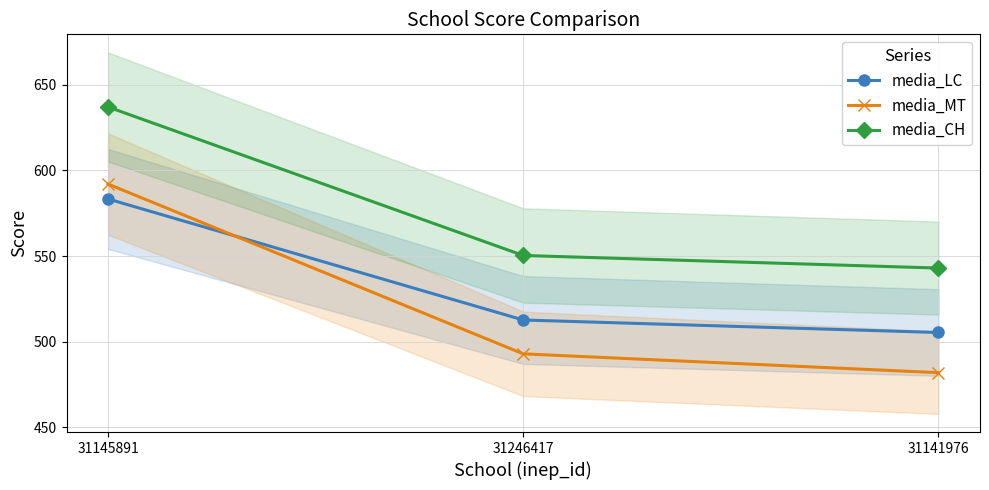

Reading left to right, list all the values displayed in this chart.

media_LC: 583.3	512.7	505.4
media_MT: 592.0	492.9	482.0
media_CH: 637.0	550.4	543.0